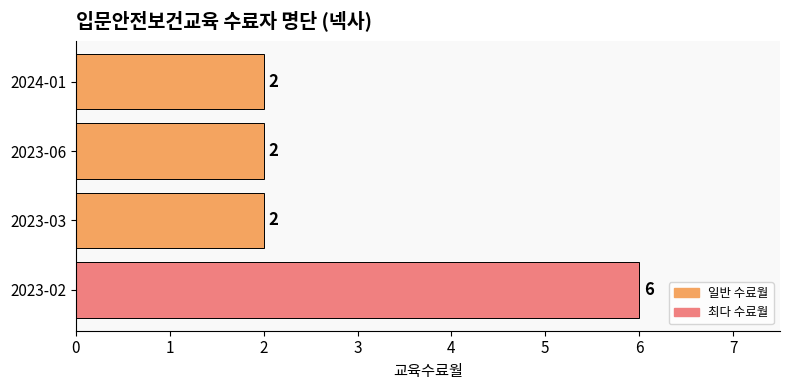

What is the sum of the values at 2023-03 and 2023-02?

8